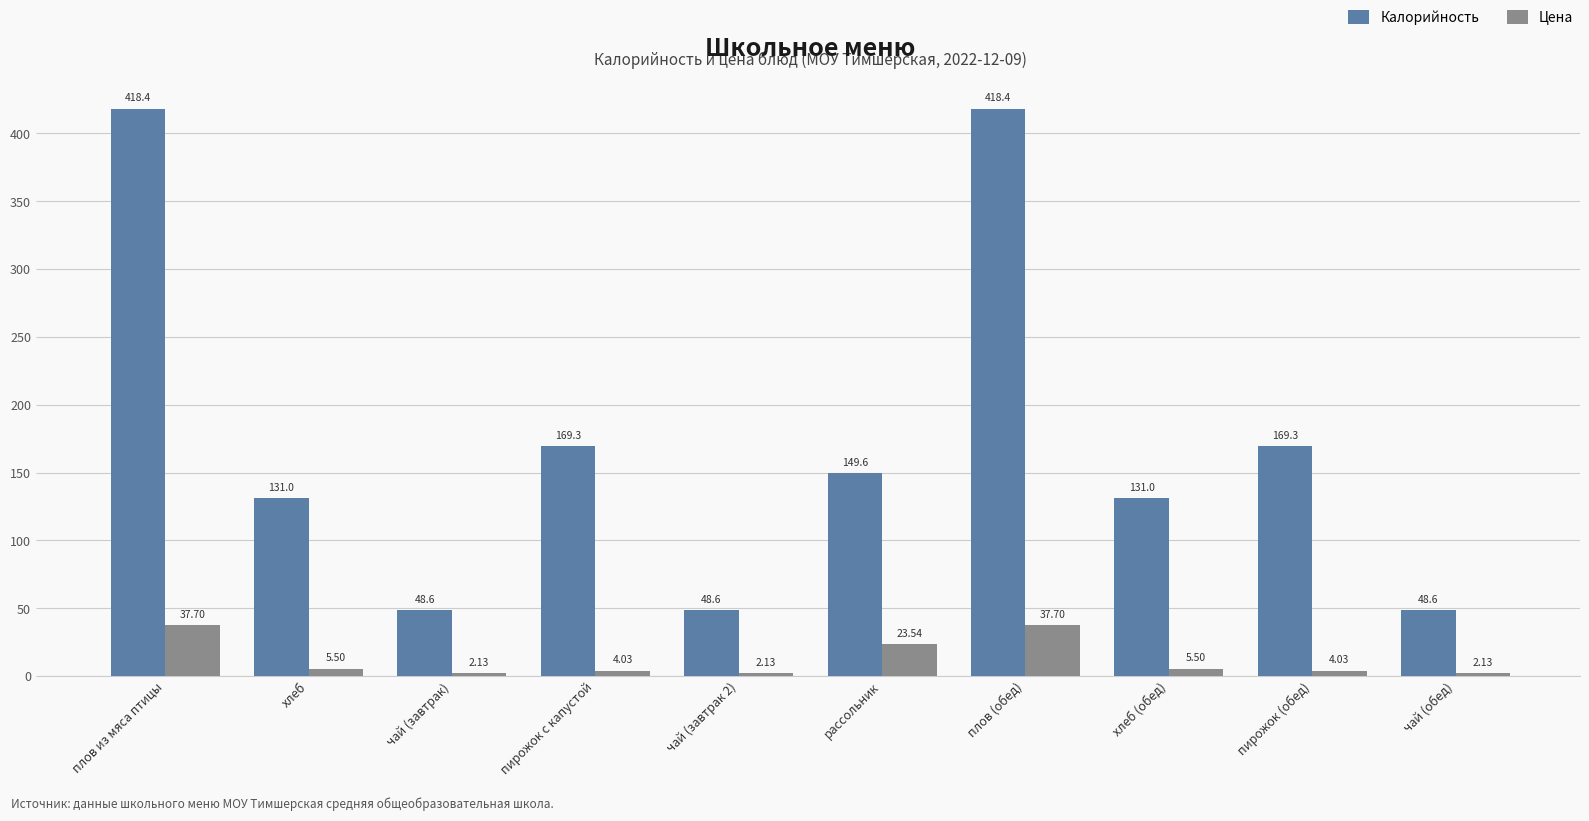

Which series has the largest total across all categories?

Калорийность